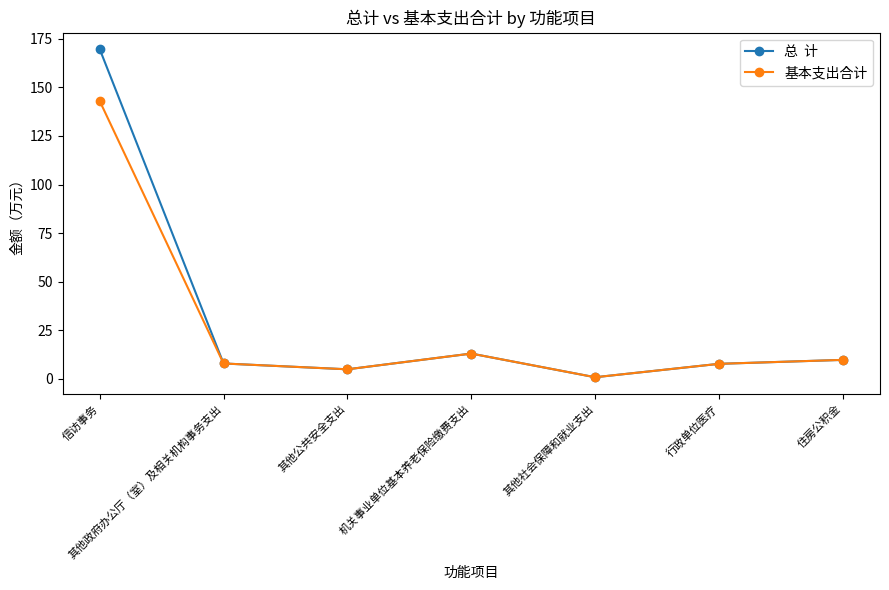

Which label corresponds to the smallest value in the chart?

其他社会保障和就业支出